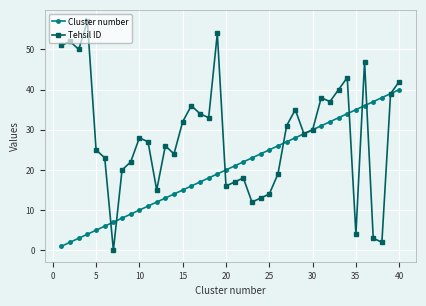

Rank the series by their average value, from highest to lowest.

Tehsil ID, Cluster number